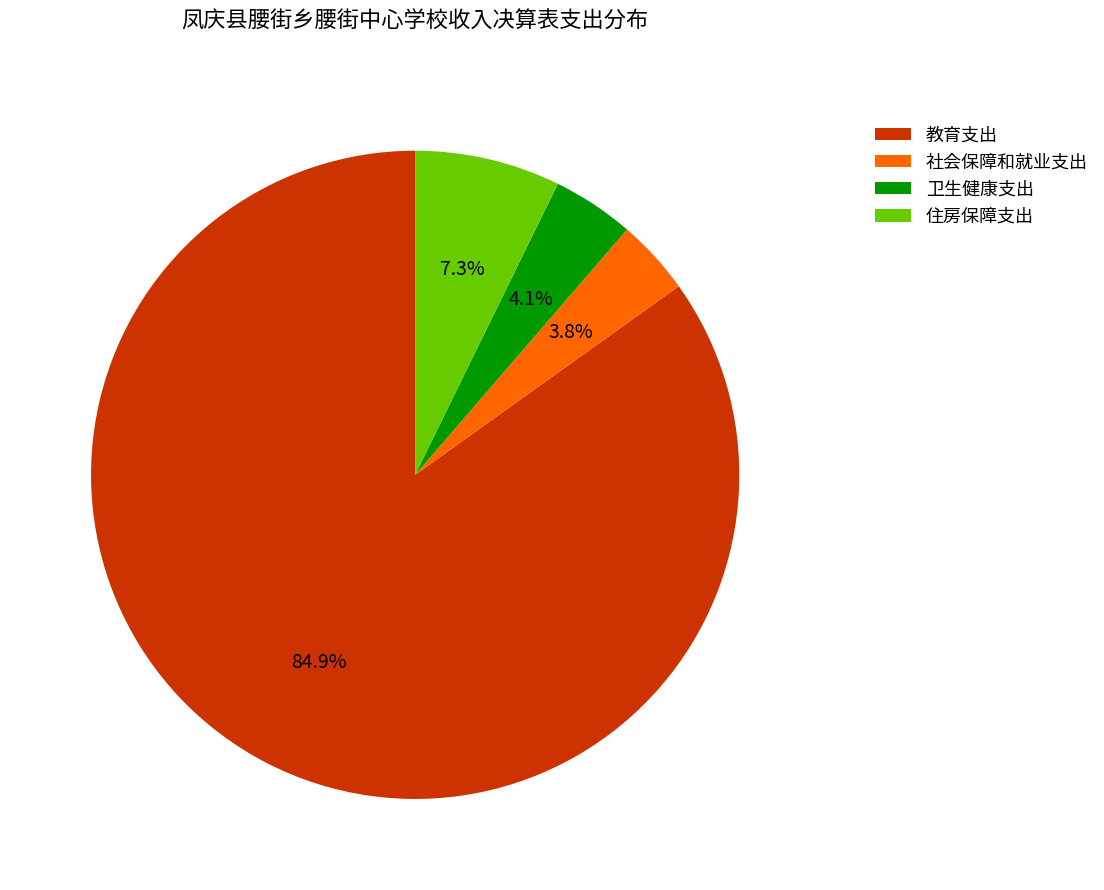

What percentage is NOT represented by 社会保障和就业支出?

96.2%